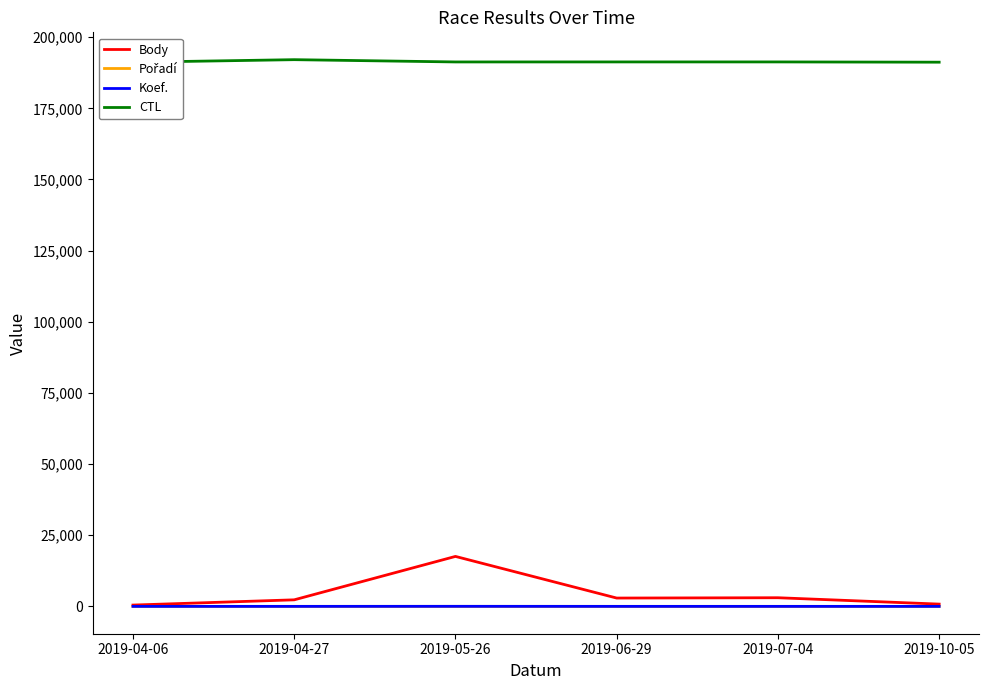

What is the average value of the Body series?

4518